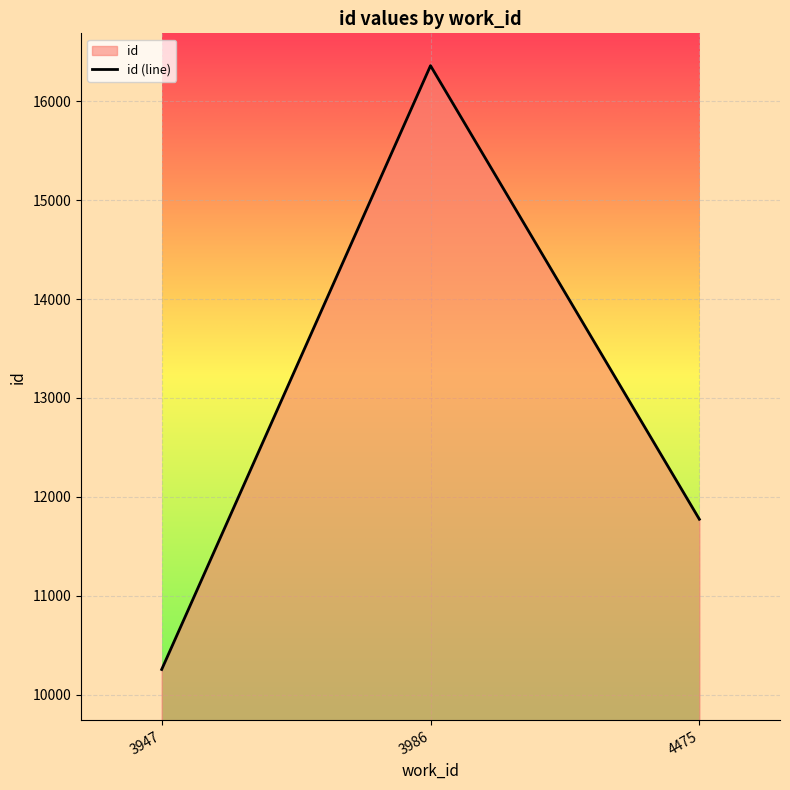

What is the maximum value shown in the chart?

16361.3